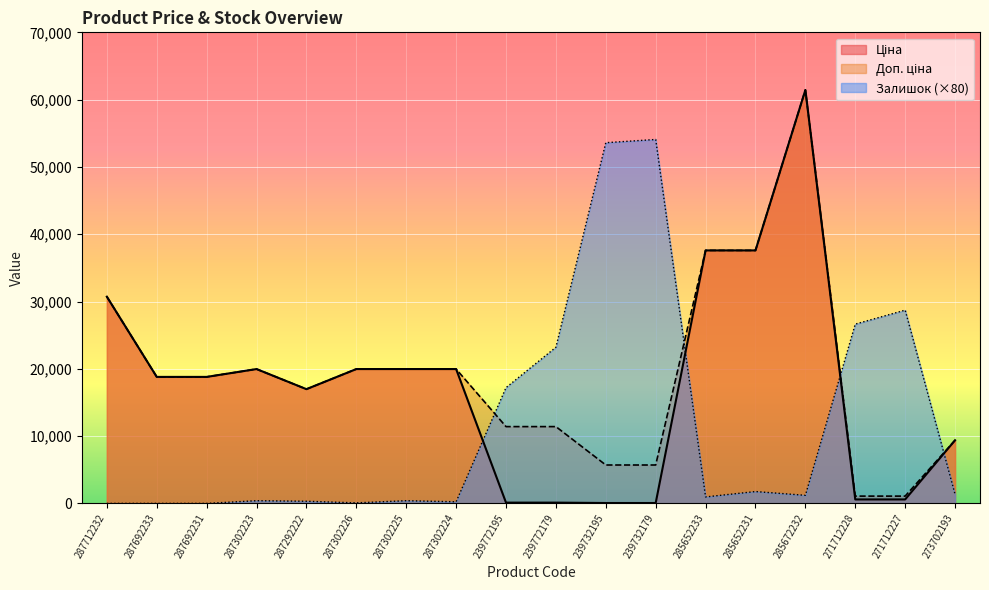

Where does the Залишок series first go above 1200?

239772195